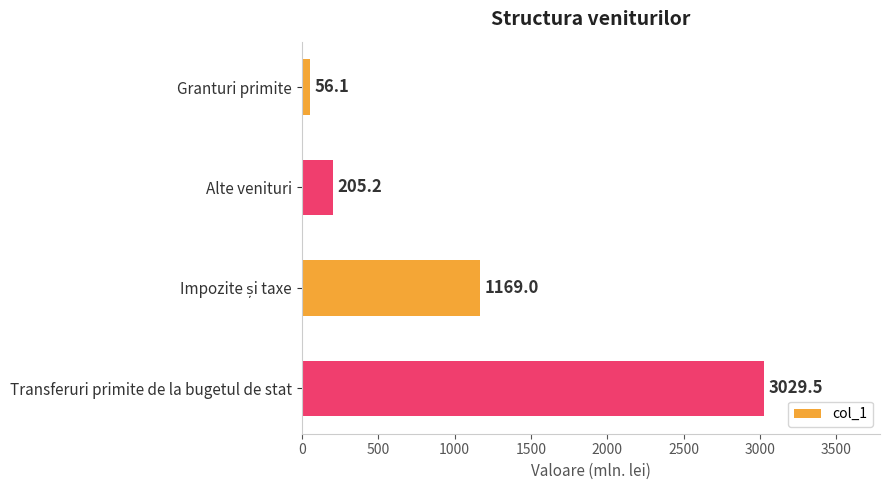

Is it true that the value at Transferuri primite de la bugetul de stat is 3029.5?

True